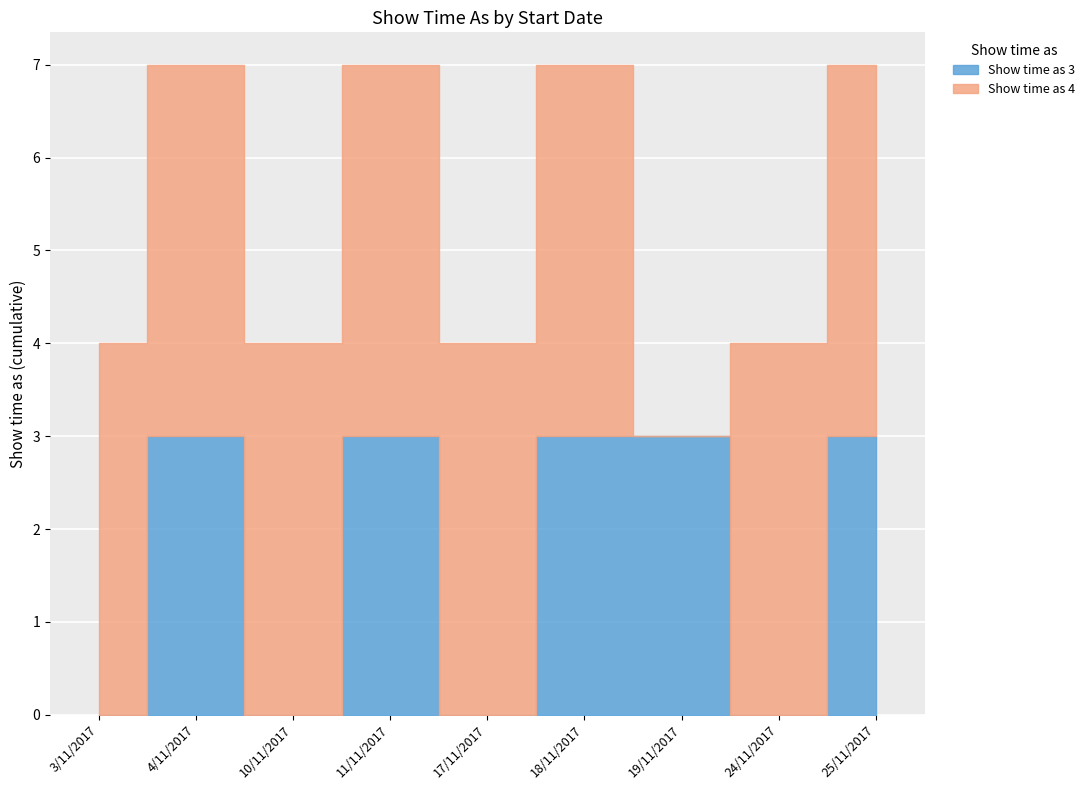

Rank the series at 10/11/2017 from highest to lowest value.

Show time as 4, Show time as 3